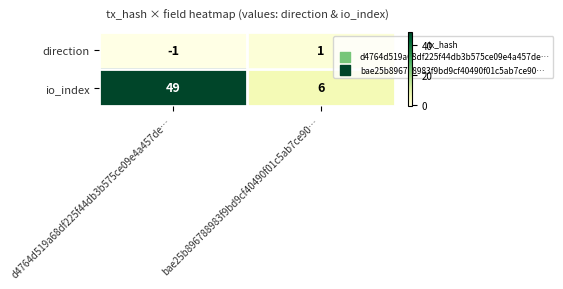

True or false: io_index has a value of 72 at d4764d519a68df225f44db3b575ce09e4a457de….

False